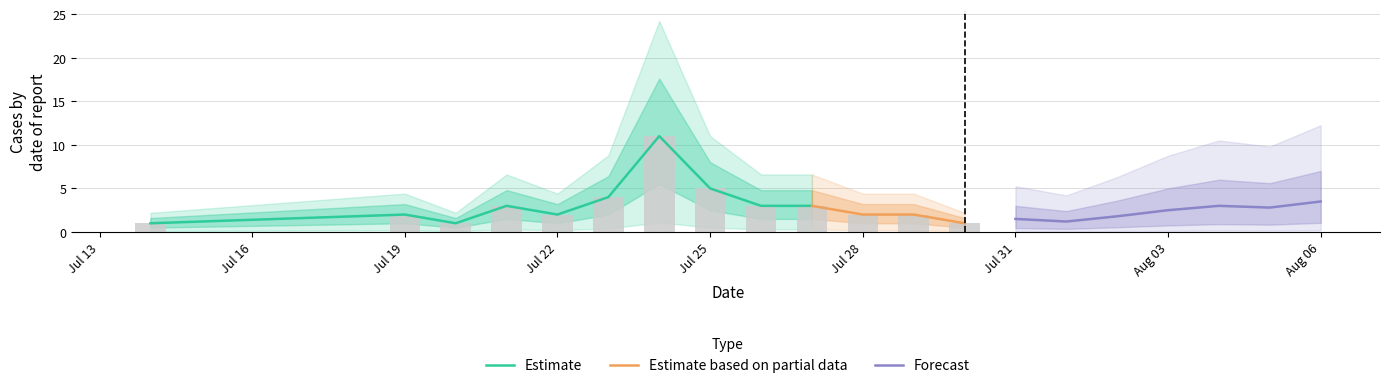

What is the minimum value shown in the chart?

1